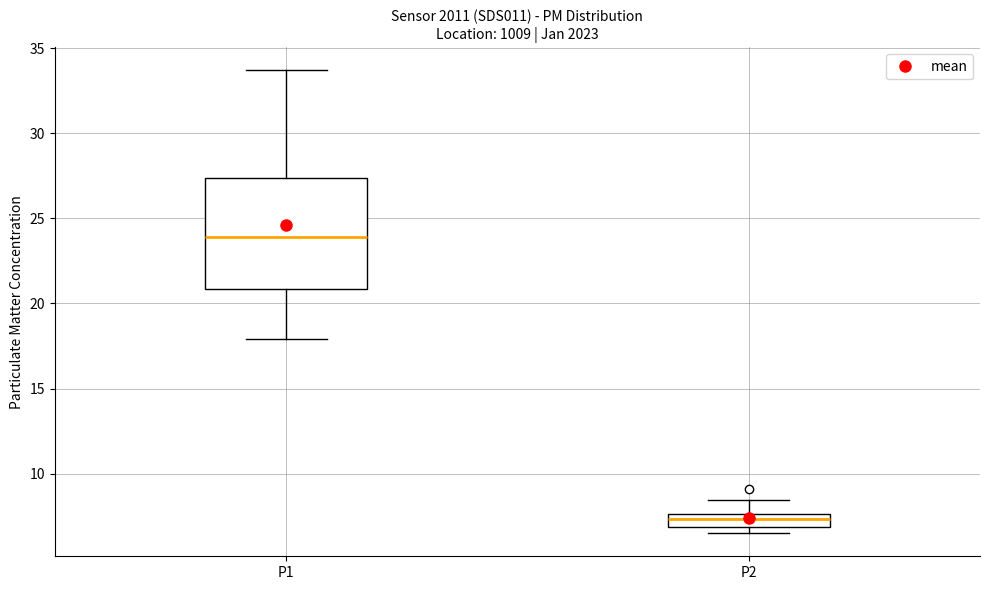

Which box has the lowest median line?

P2